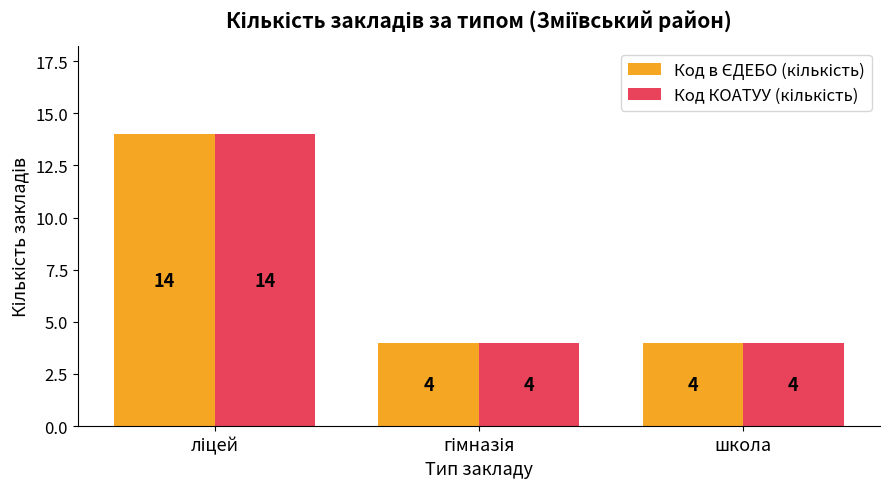

What is the greatest value displayed?

14